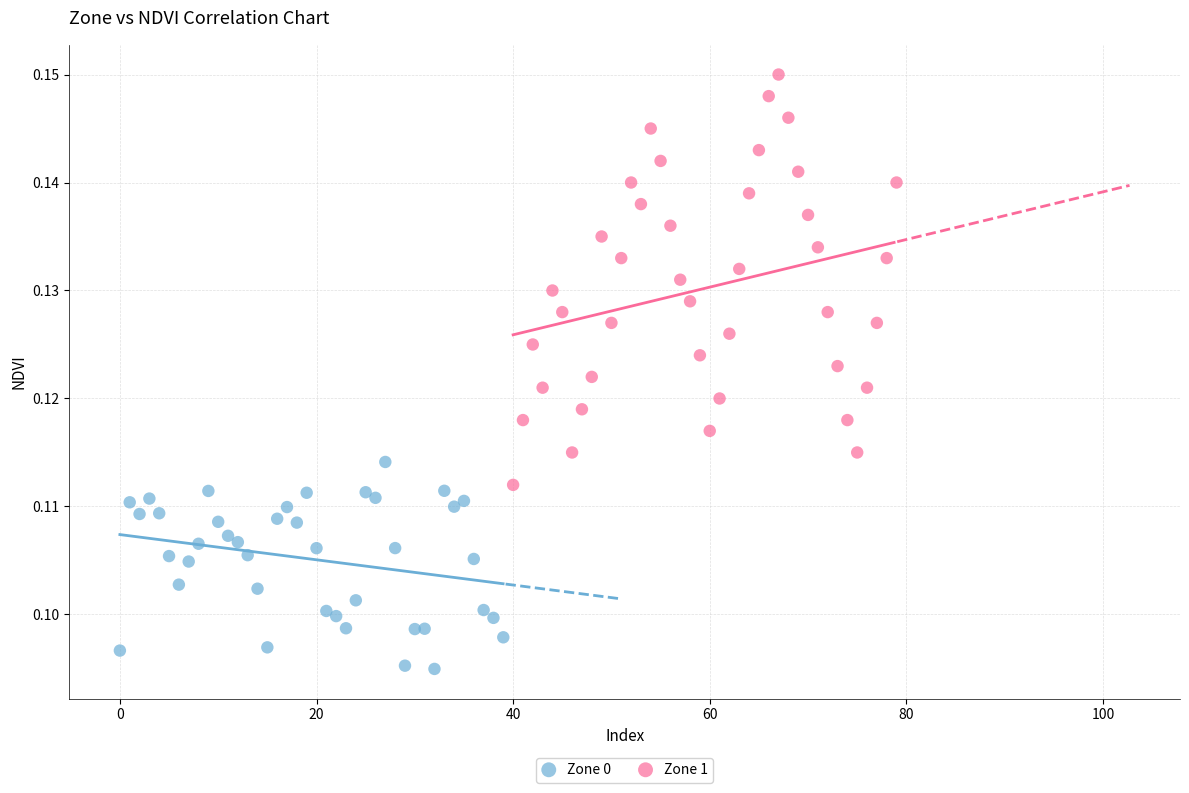

What are all the series names shown in the legend?

Zone 0, Zone 1